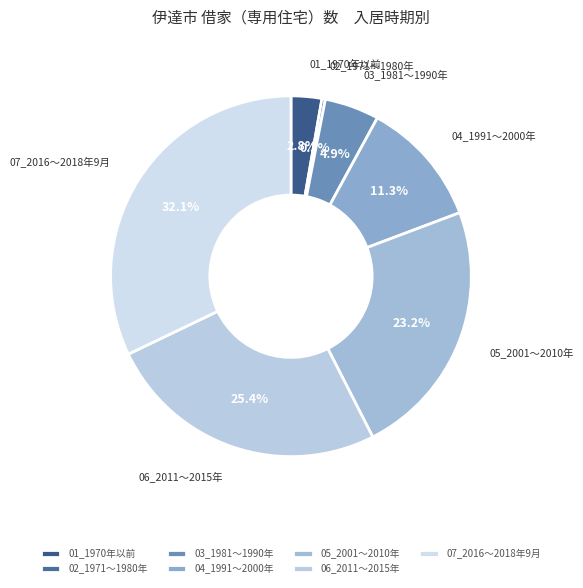

Count the number of slices in the pie.

7